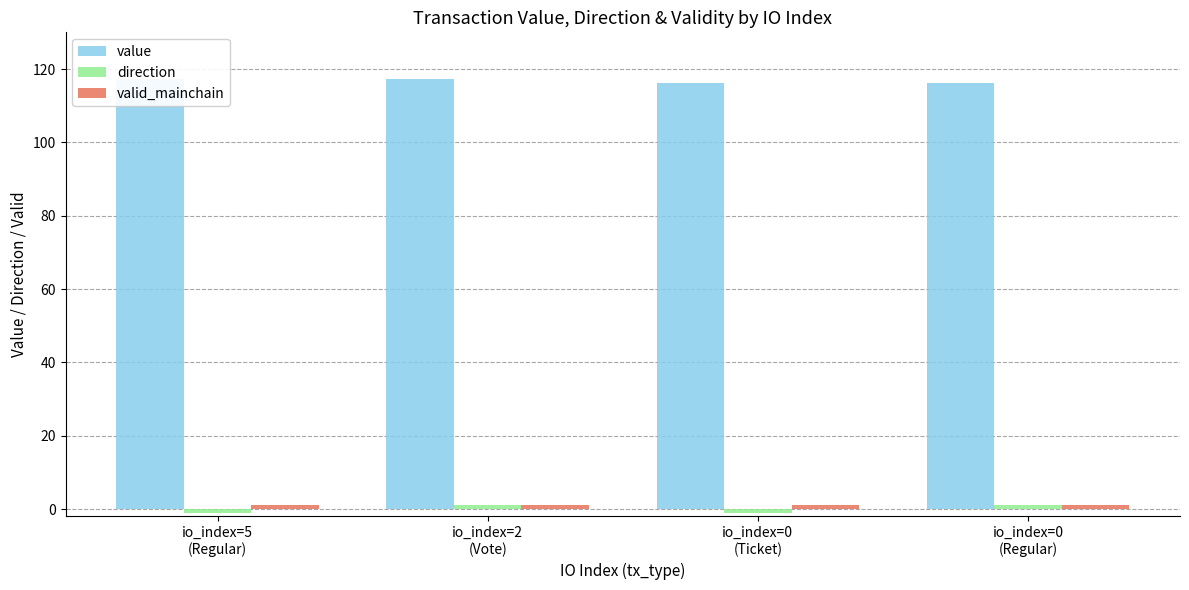

Reading left to right, transcribe all the data shown in this chart.

value: io_index=5
(Regular)=117.3	io_index=2
(Vote)=117.3	io_index=0
(Ticket)=116.2	io_index=0
(Regular)=116.2
direction: io_index=5
(Regular)=-1.0	io_index=2
(Vote)=1.0	io_index=0
(Ticket)=-1.0	io_index=0
(Regular)=1.0
valid_mainchain: io_index=5
(Regular)=1.0	io_index=2
(Vote)=1.0	io_index=0
(Ticket)=1.0	io_index=0
(Regular)=1.0